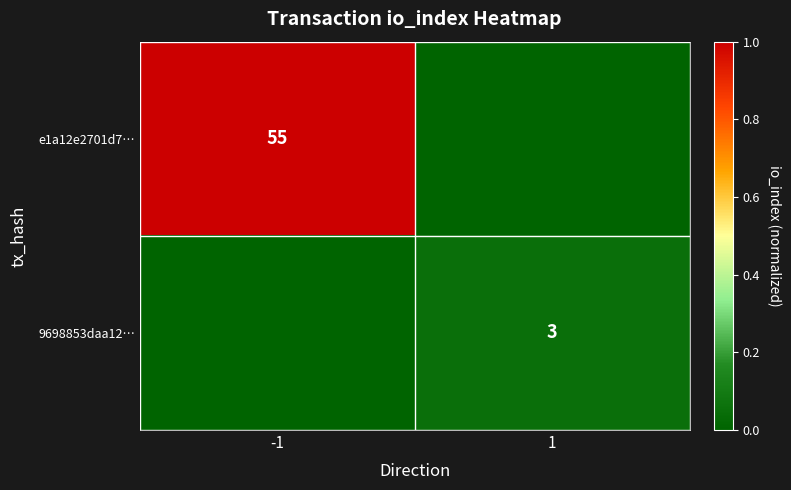

What is the total value across all series at -1?

1.0